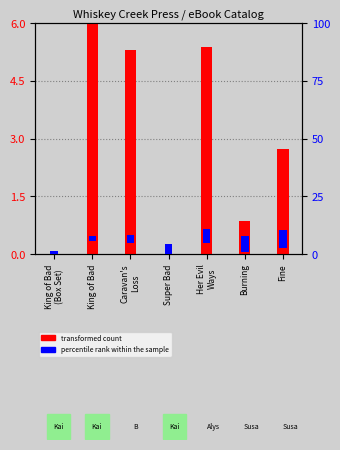

How many bars are there in total?

14